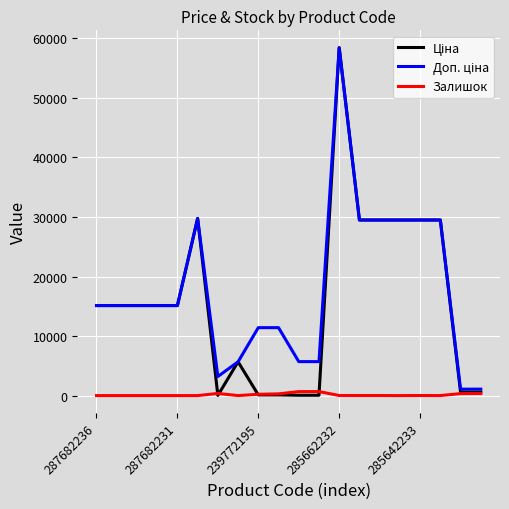

Which series has the largest range (max minus min)?

Ціна